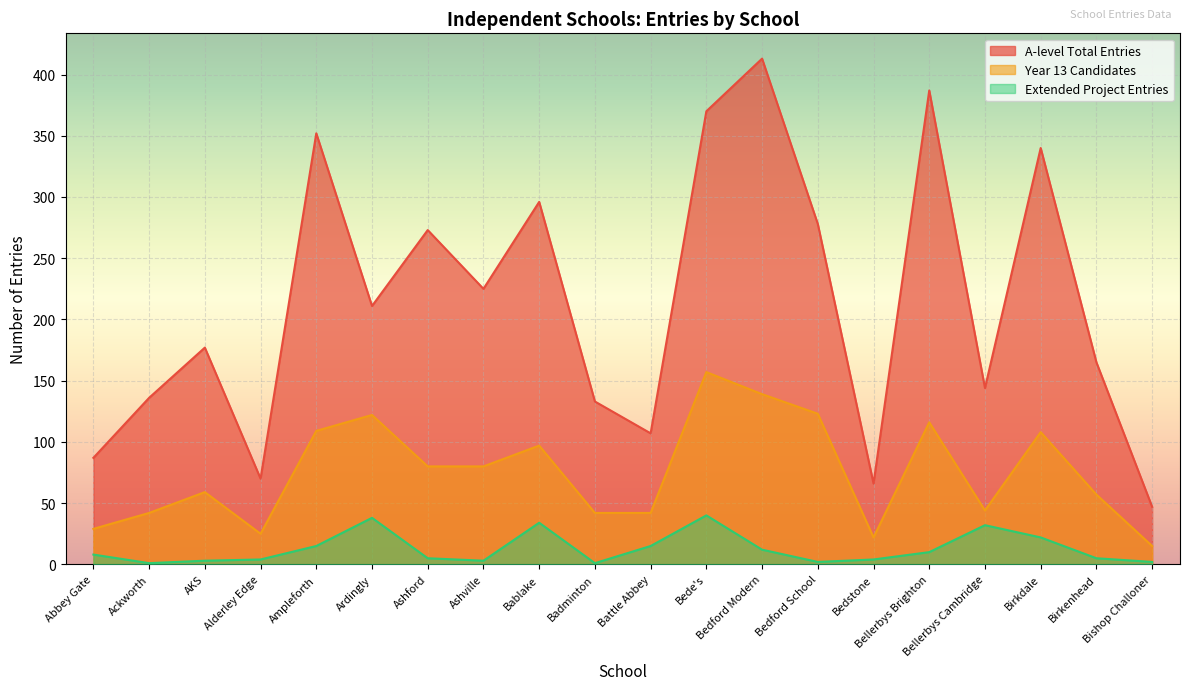

Which series has the largest range (max minus min)?

A-level Total Entries